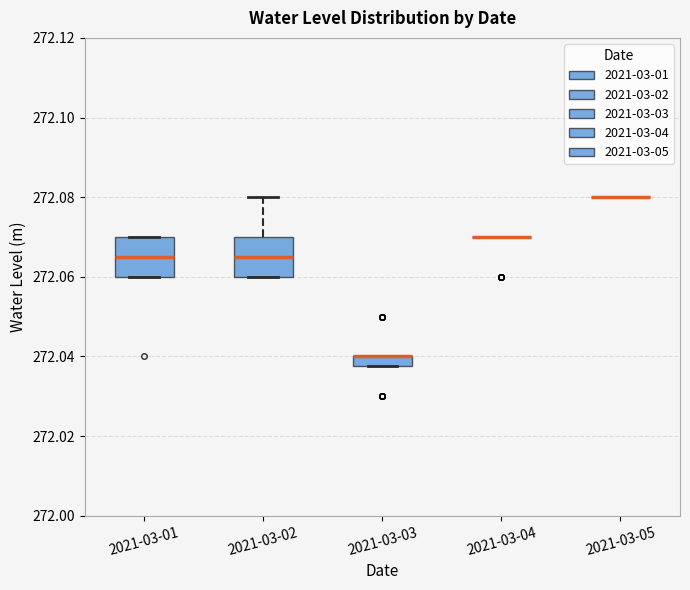

Where is the lower edge of the box for 2021-03-02 on the y-axis? The values are not printed on the chart, so give them approximately, as read against the axis.

272.060